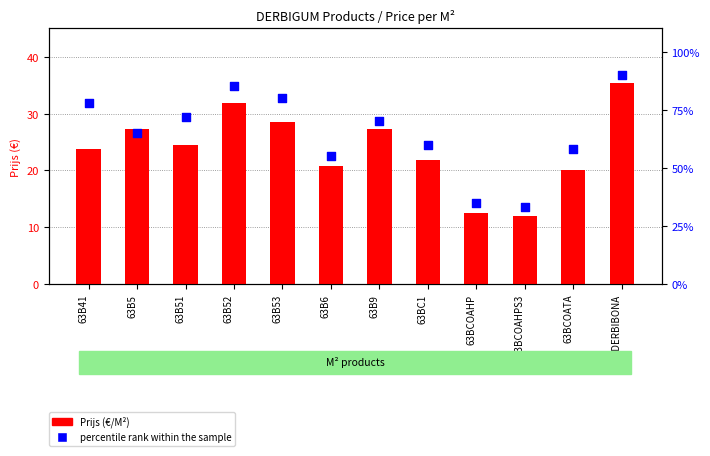

Which series has the largest total across all categories?

percentile rank within the sample